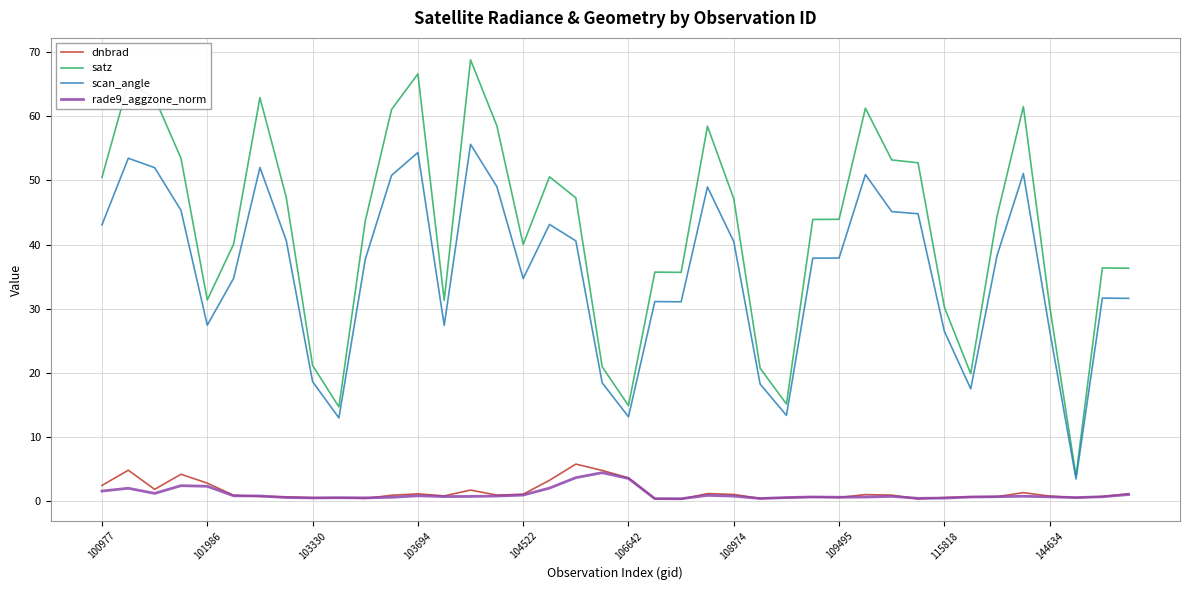

What is the highest value of the dnbrad series?

5.8